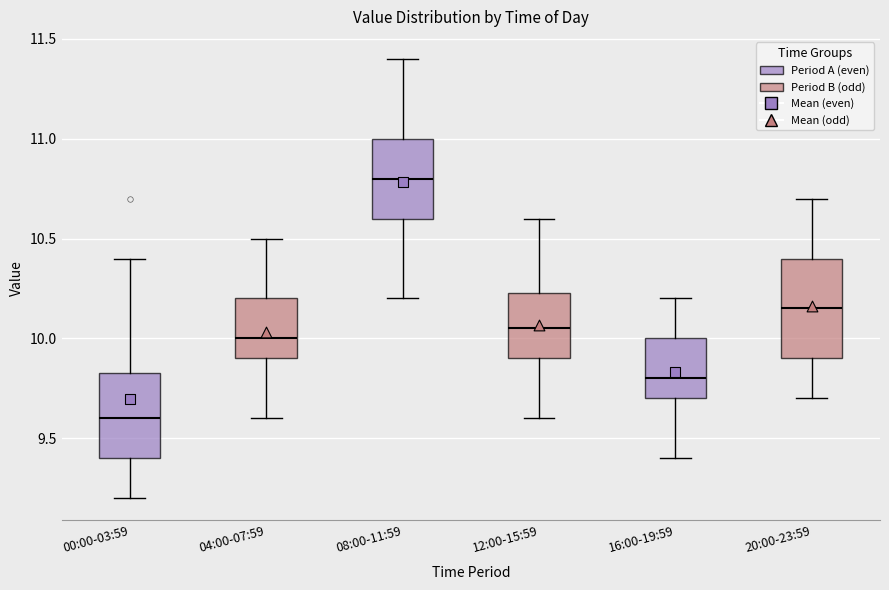

Which box has the highest median line?

08:00-11:59